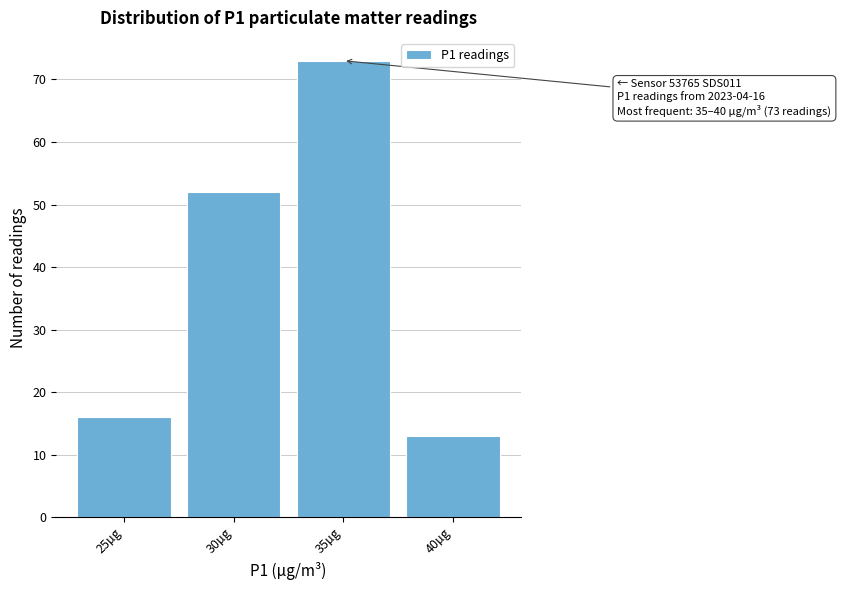

Reading left to right, extract all data points from this chart.

16	52	73	13